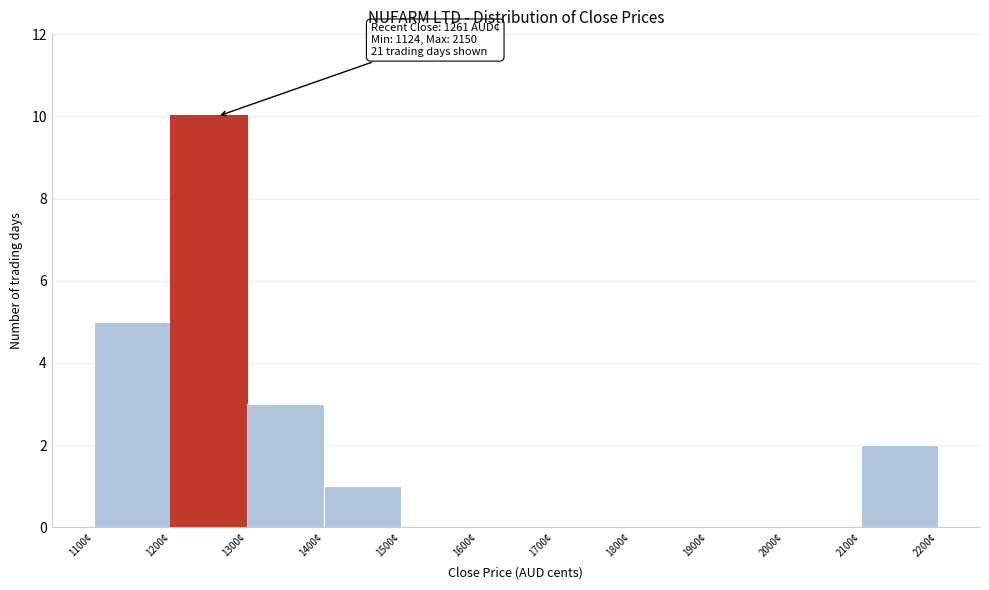

Which range on the x-axis has the tallest bar?

1200 to 1300